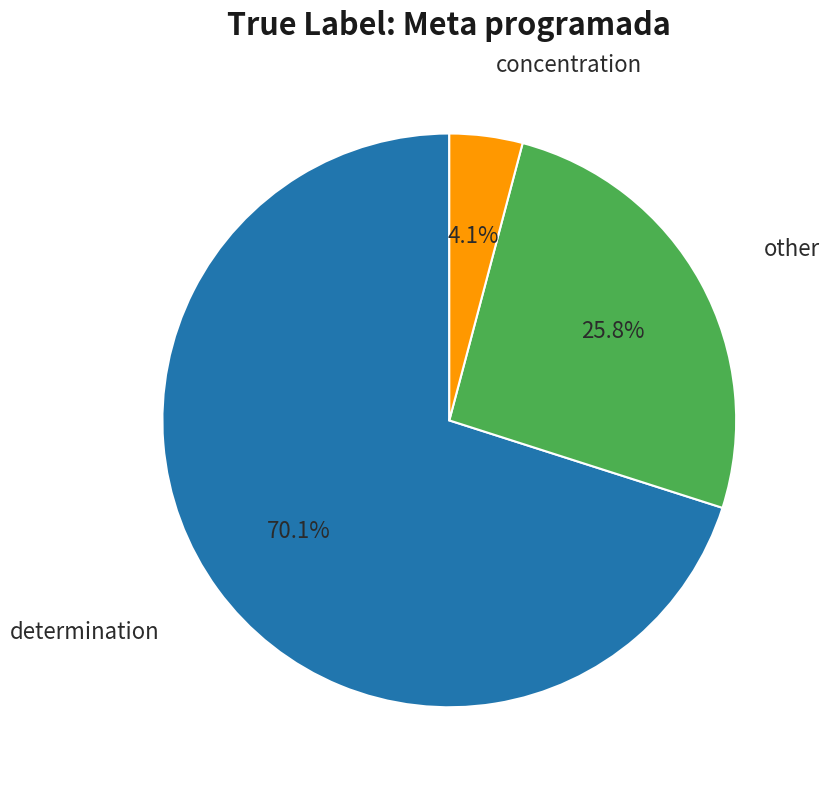

Is there any slice that represents more than half of the pie?

Yes